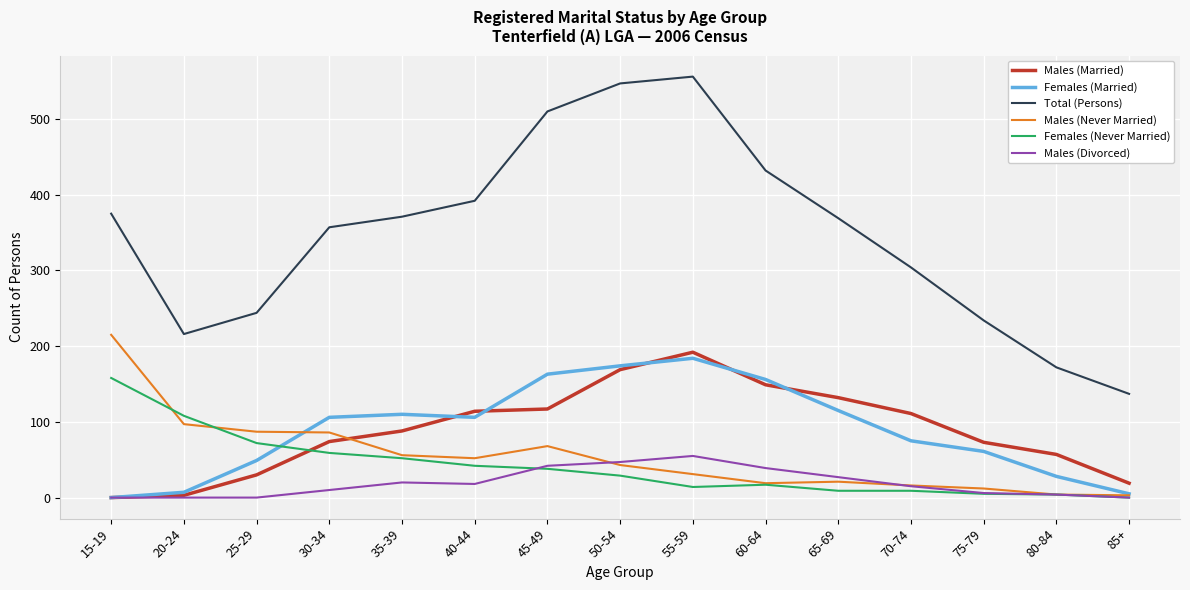

Where is Males (Divorced) nearest to the value 27?

65-69